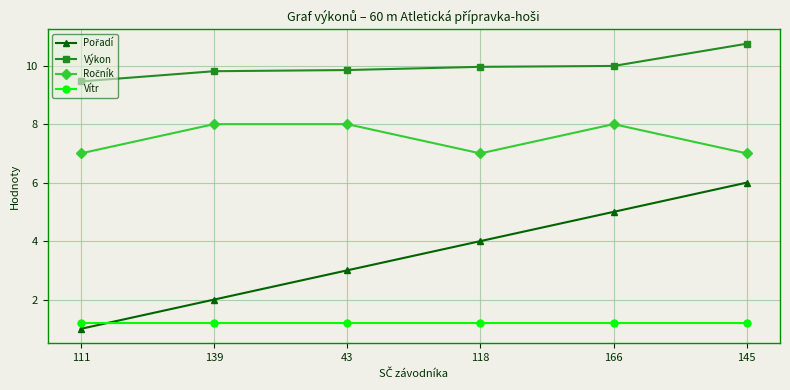

What is the minimum value shown in the chart?

1.0